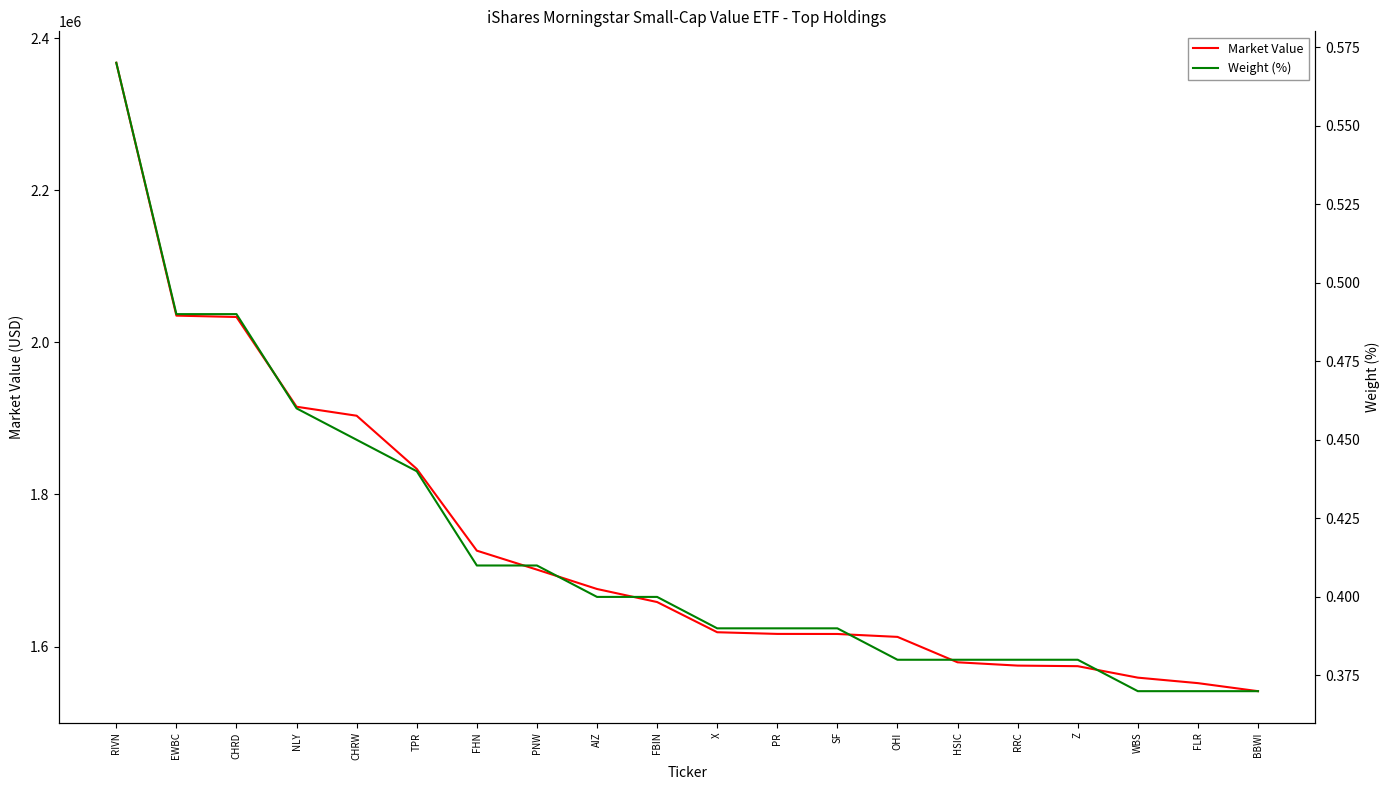

Reading right to left, extract all data points from this chart.

Market Value: 1541257.6	1551834.6	1559058.9	1574142.1	1574907.4	1579238.2	1612676.5	1616499.0	1616589.9	1618787.4	1658510.0	1675680.2	1701156.7	1726105.2	1833691.7	1903607.2	1915434.7	2033498.6	2035294.4	2367960.0
Weight (%): 0.4	0.4	0.4	0.4	0.4	0.4	0.4	0.4	0.4	0.4	0.4	0.4	0.4	0.4	0.4	0.5	0.5	0.5	0.5	0.6